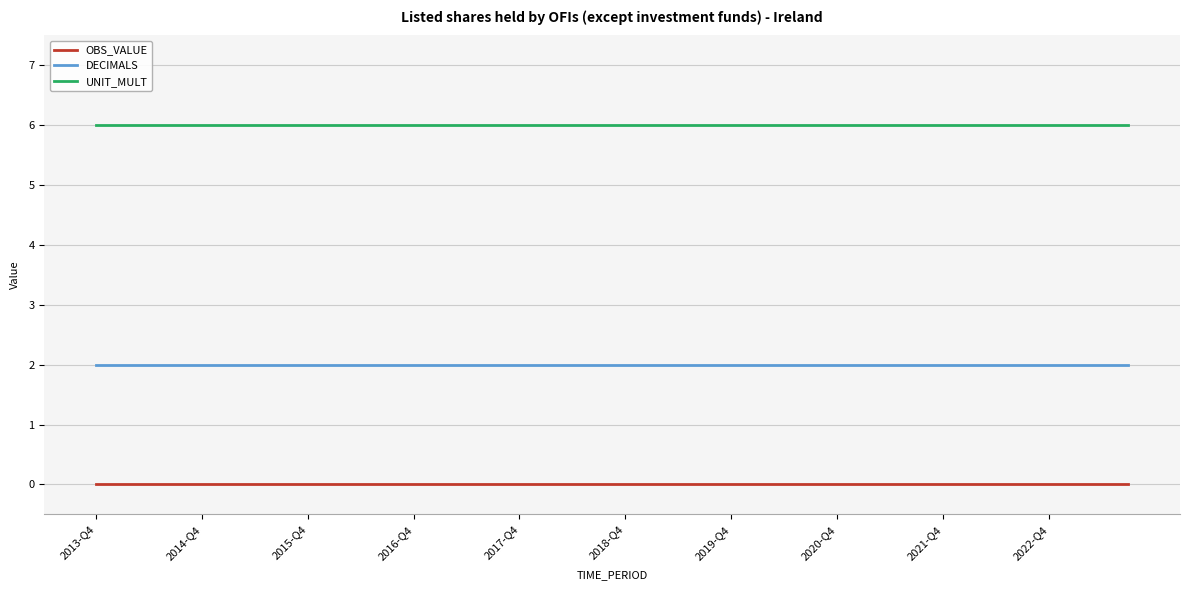

What is the sum of all UNIT_MULT values?

240